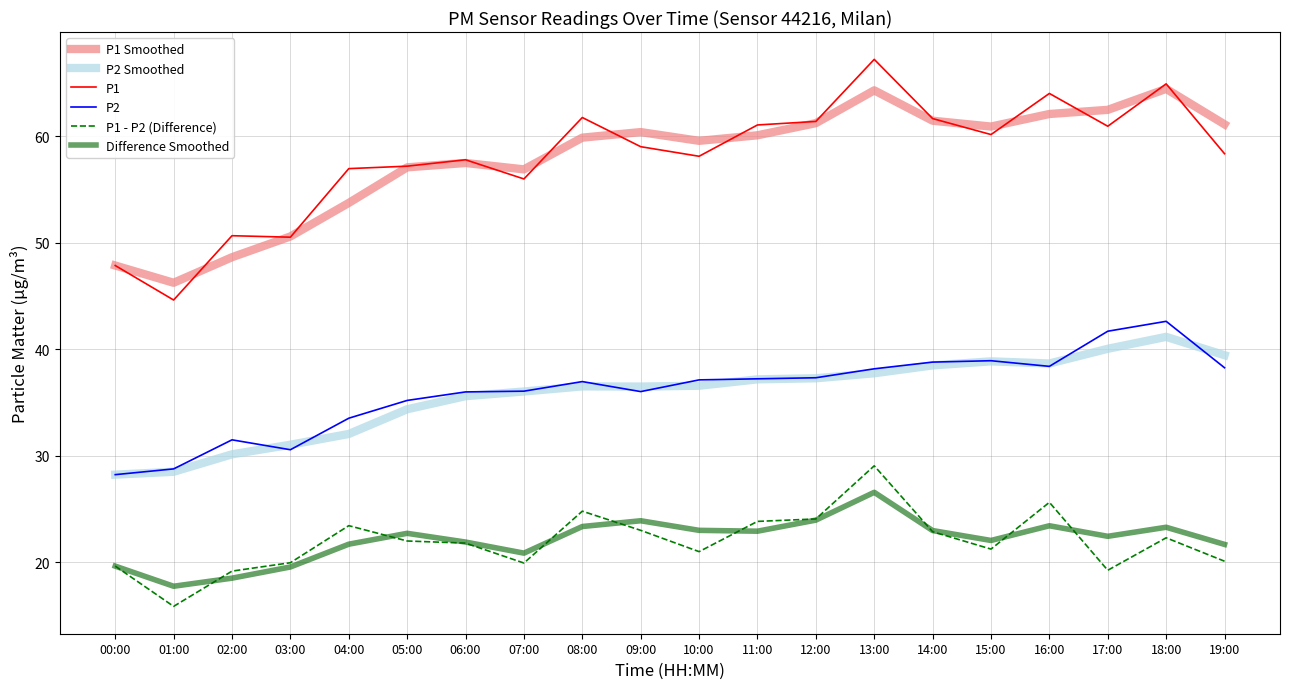

What value does the P2 series have at 13:00?

38.2